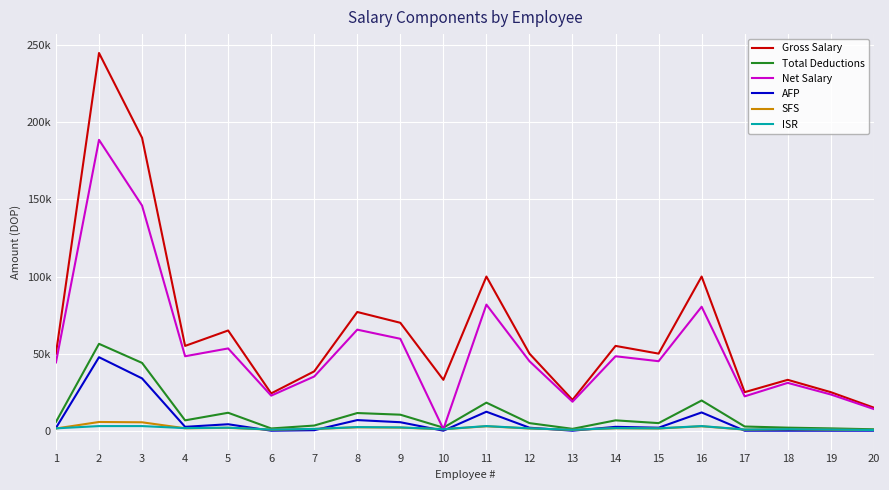

What are all the series names shown in the legend?

Gross Salary, Total Deductions, Net Salary, AFP, SFS, ISR